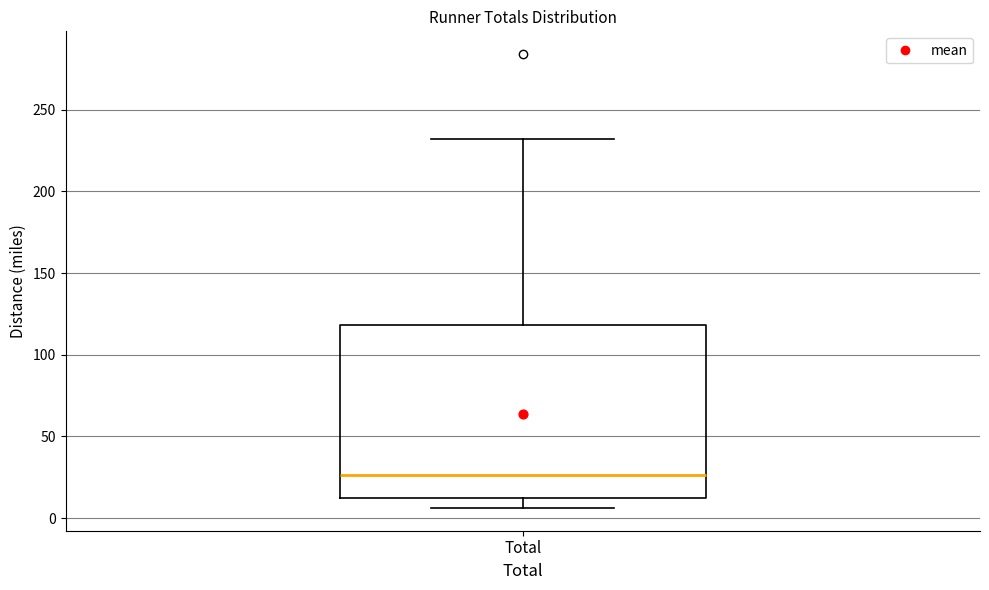

Transcribe this box plot: give where the median line is, the range the box spans, and where the two whiskers end, as read against the y-axis. The values are not printed on the chart, so give them approximately, as read against the axis.

median 25, box 10 to 120, whiskers 5 to 230